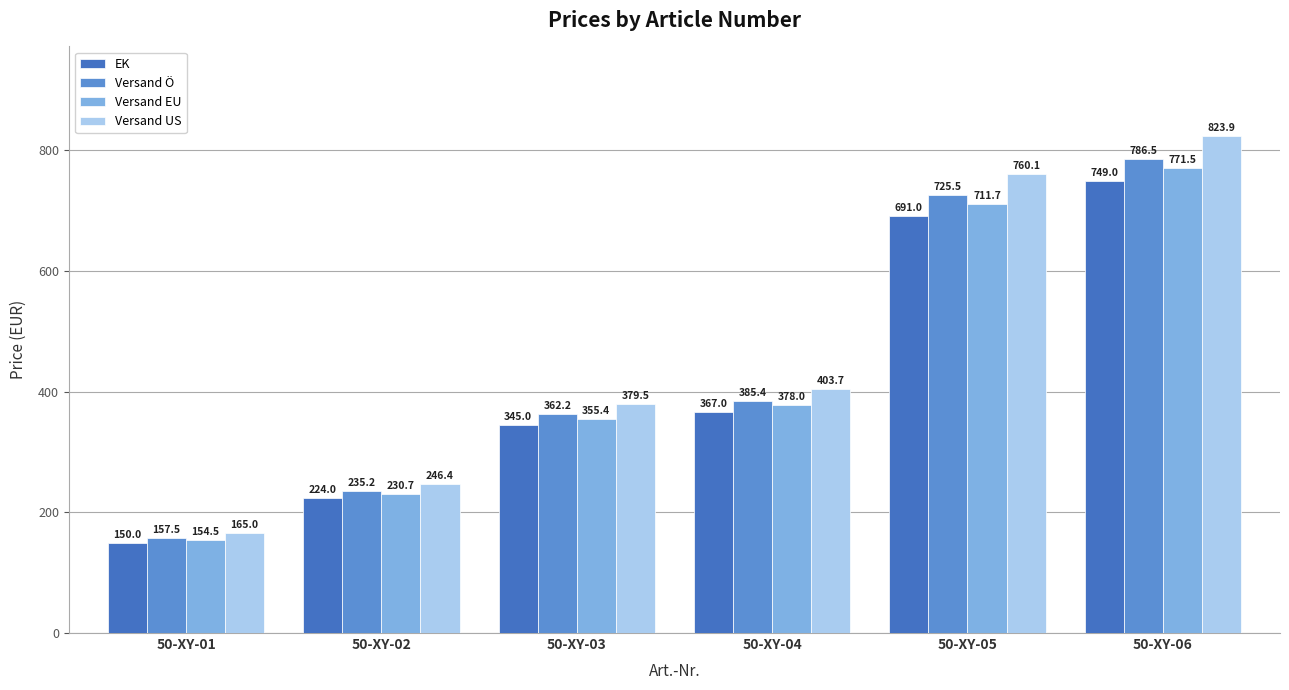

Is it true that Versand Ö equals 786.5 at 50-XY-06?

True